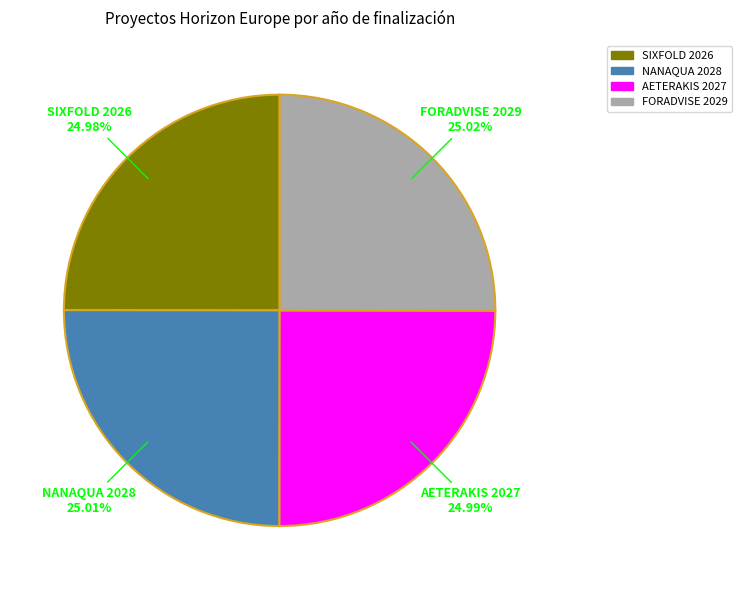

Does any single category account for the majority?

No